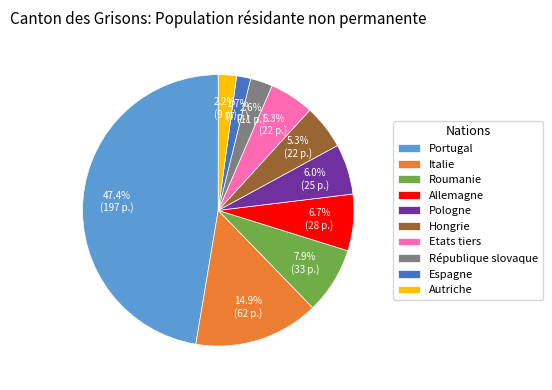

The Autriche slice represents 2% of the pie. True or false?

True